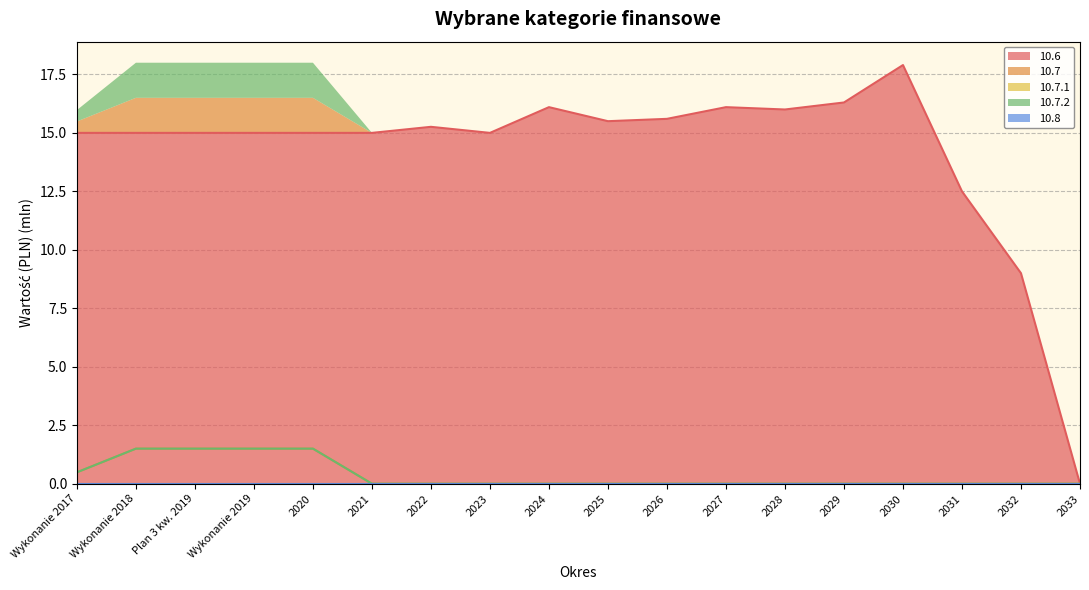

At which category is the sum across all series the highest?

Wykonanie 2018